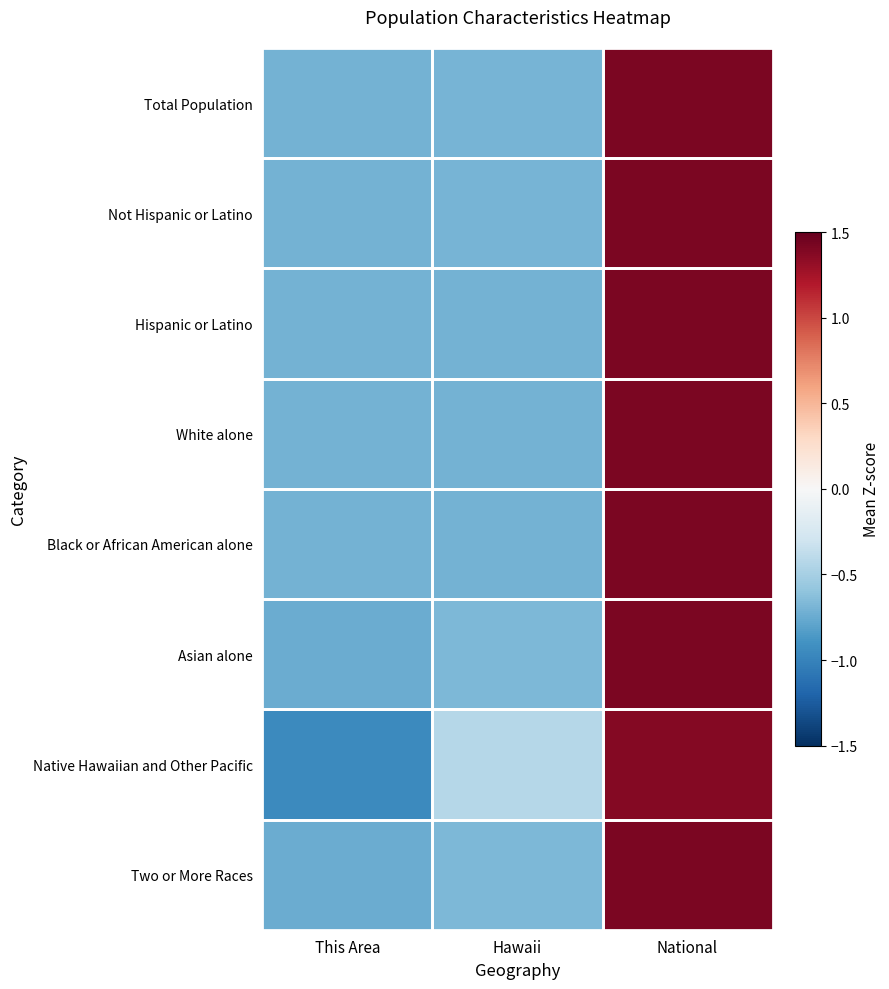

Reading left to right, extract all data points from this chart.

Total Population: This Area=-0.7	Hawaii=-0.7	National=1.4
Not Hispanic or Latino: This Area=-0.7	Hawaii=-0.7	National=1.4
Hispanic or Latino: This Area=-0.7	Hawaii=-0.7	National=1.4
White alone: This Area=-0.7	Hawaii=-0.7	National=1.4
Black or African American alone: This Area=-0.7	Hawaii=-0.7	National=1.4
Asian alone: This Area=-0.7	Hawaii=-0.7	National=1.4
Native Hawaiian and Other Pacific: This Area=-1.0	Hawaii=-0.4	National=1.4
Two or More Races: This Area=-0.7	Hawaii=-0.7	National=1.4